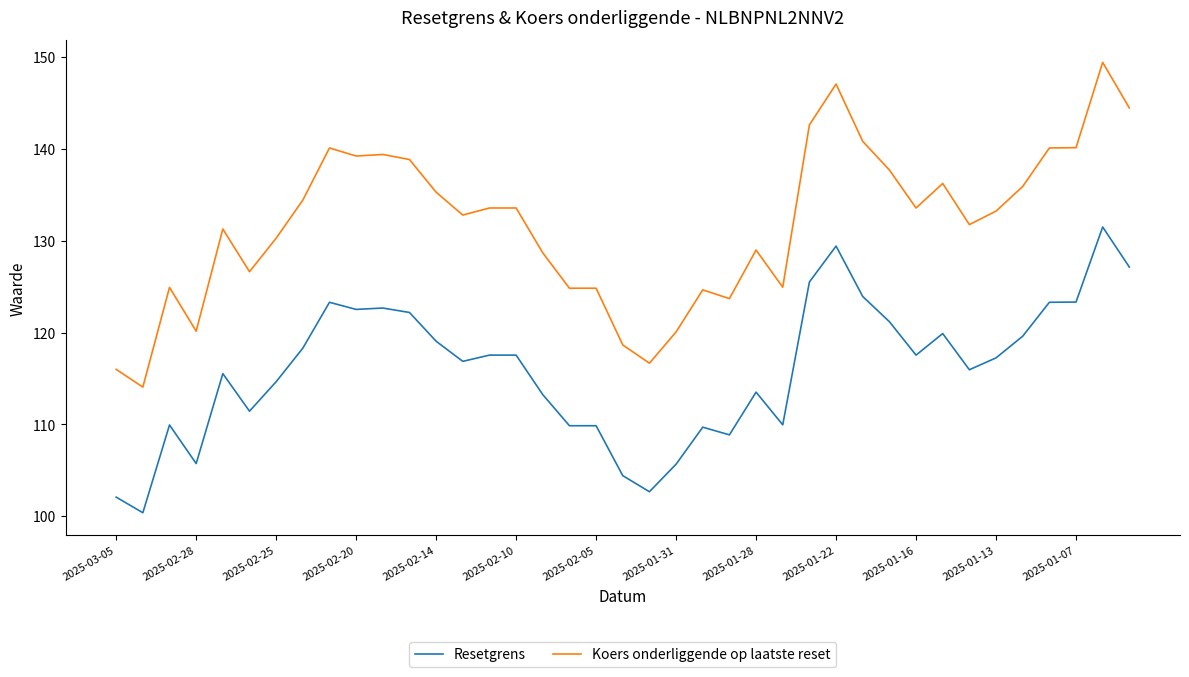

Rank the series by their average value, from highest to lowest.

Koers onderliggende op laatste reset, Resetgrens